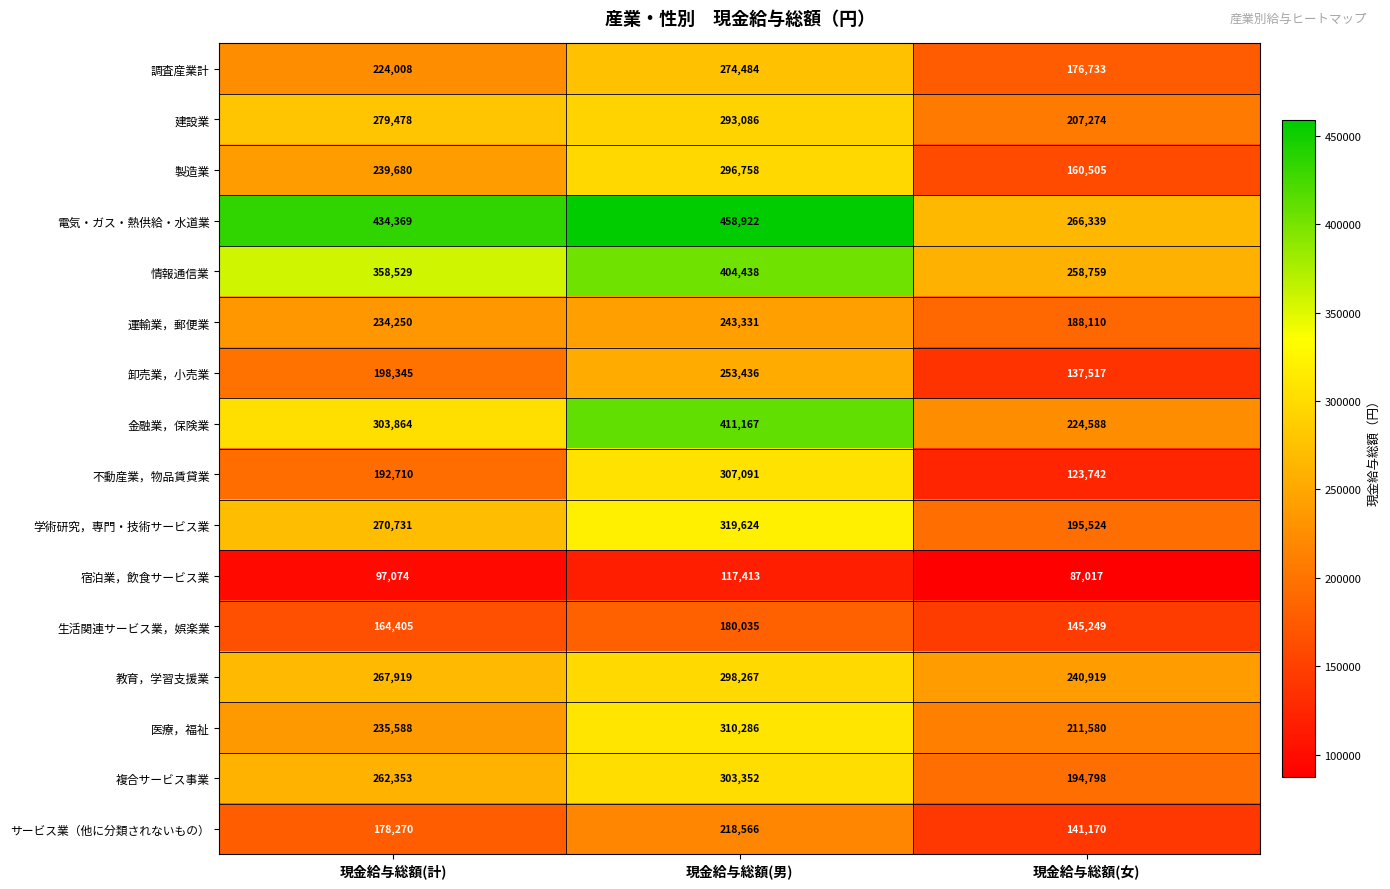

Which series changed the most between 現金給与総額(男) and 現金給与総額(女)?

電気・ガス・熱供給・水道業